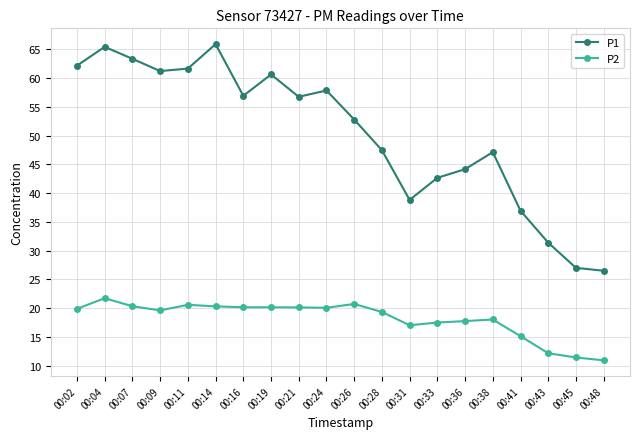

At which label does P2 first exceed 19?

00:02